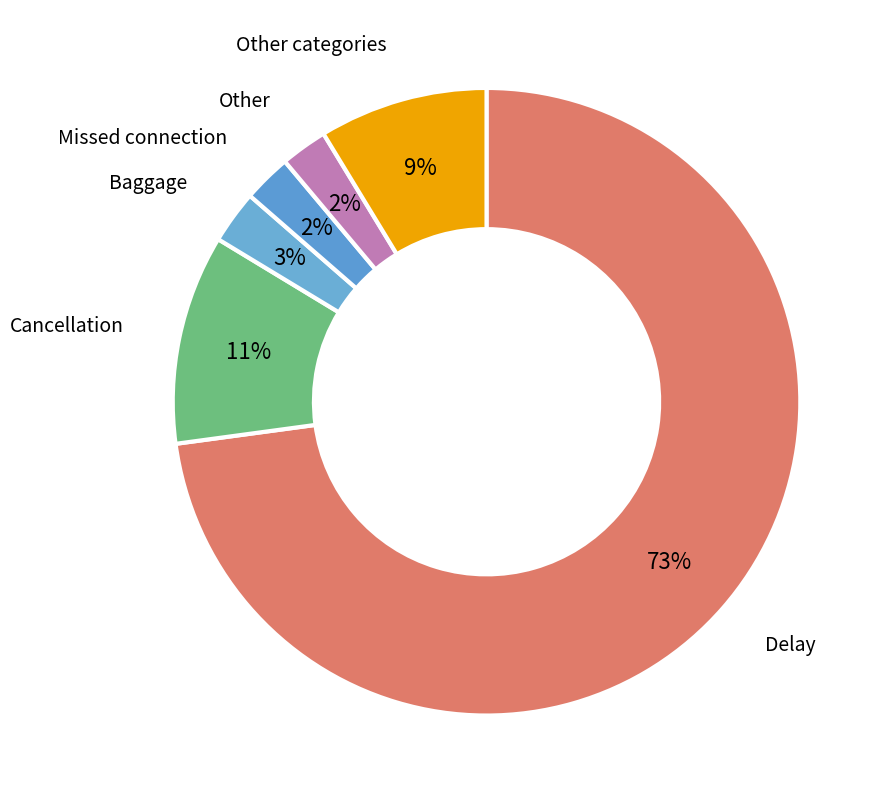

The Cancellation slice represents 19% of the pie. True or false?

False